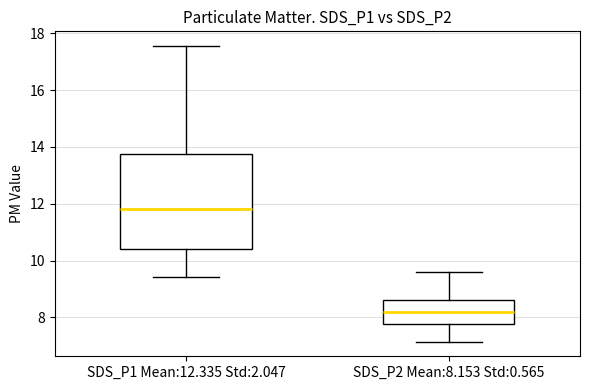

Reading left to right, transcribe this box plot: for each box, give where its median line is, the range the box spans, and where its two whiskers end, as read against the y-axis. The values are not printed on the chart, so give them approximately, as read against the axis.

SDS_P1 Mean:12.335 Std:2.047: median 11.8, box 10.4 to 13.8, whiskers 9.4 to 17.6
SDS_P2 Mean:8.153 Std:0.565: median 8.2, box 7.8 to 8.6, whiskers 7.2 to 9.6